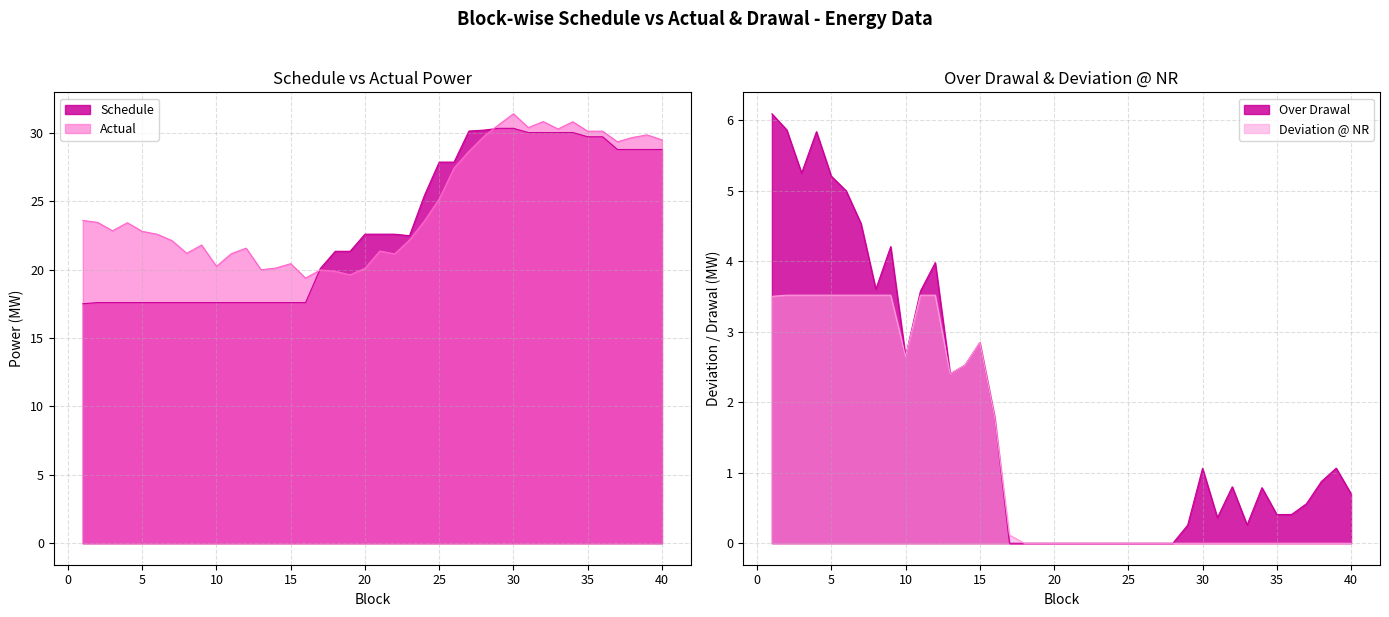

What is the value of the Deviation @ NR point at the 10th from the left?

2.6